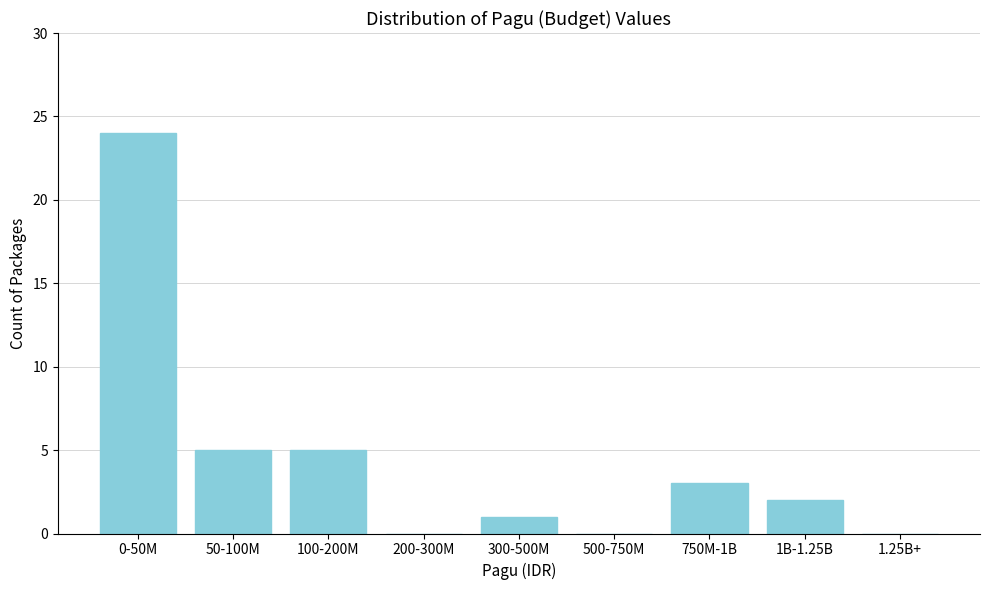

Reading right to left, list all the values displayed in this chart.

1.25B+=0	1B-1.25B=2	750M-1B=3	500-750M=0	300-500M=1	200-300M=0	100-200M=5	50-100M=5	0-50M=24